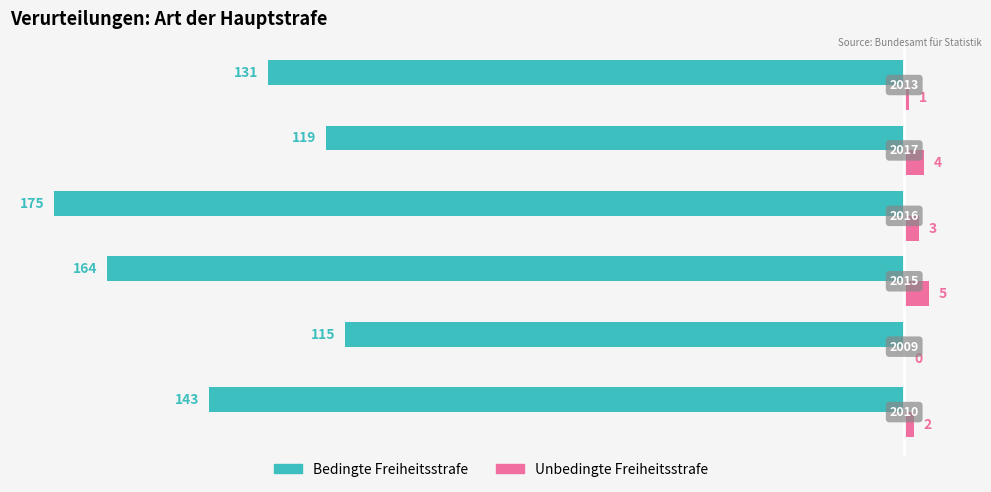

What is the average value of the Unbedingte Freiheitsstrafe series?

2